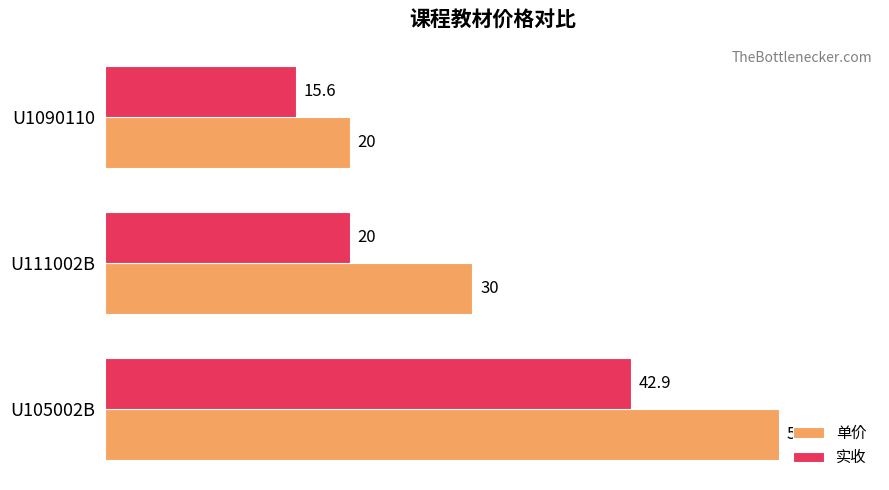

At which category does the chart reach its minimum across all series?

U1090110